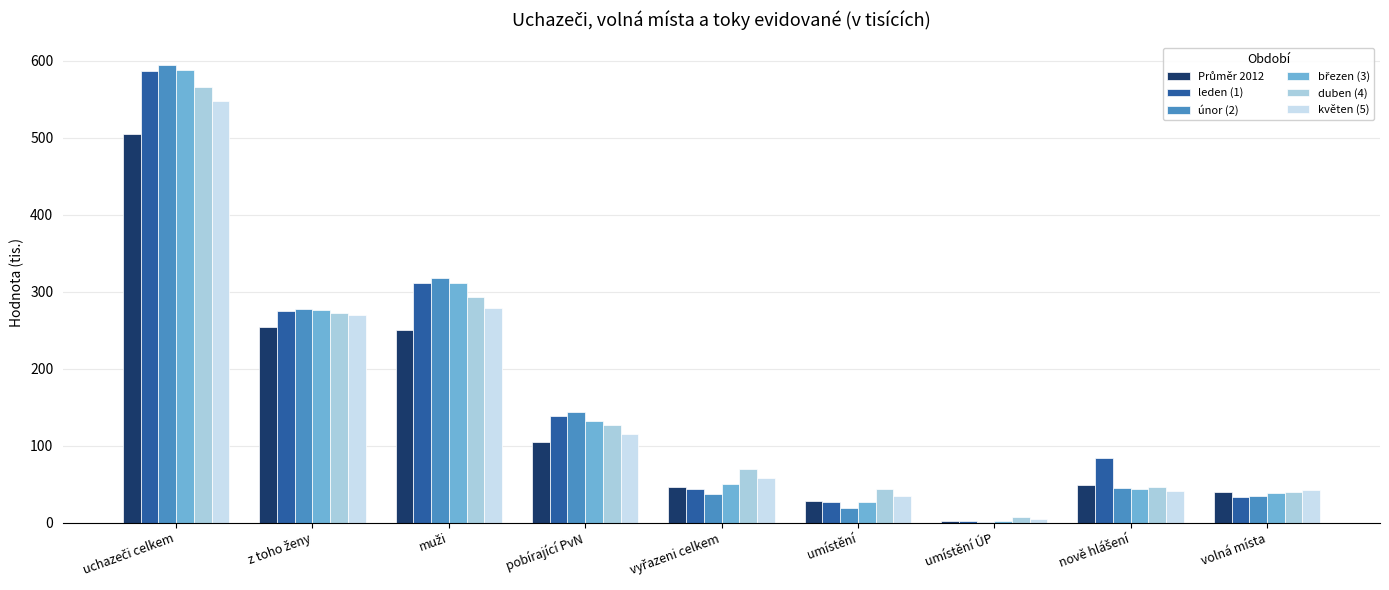

List the series in order of their peak value, lowest first.

Průměr 2012, květen (5), duben (4), leden (1), březen (3), únor (2)